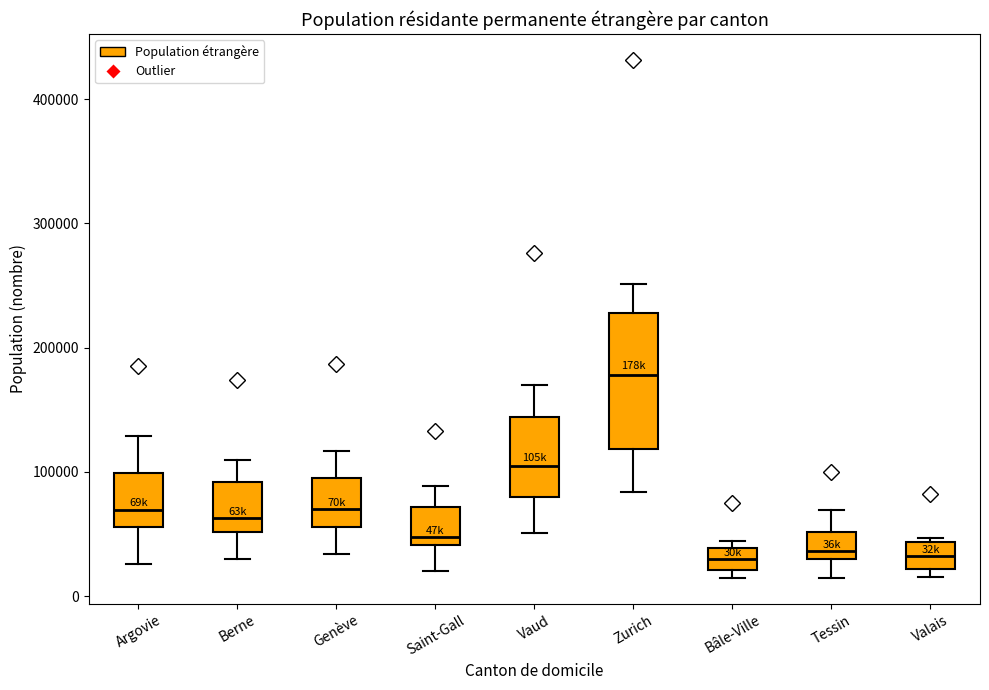

Which box is the tallest, from its lower edge to its upper edge?

Zurich